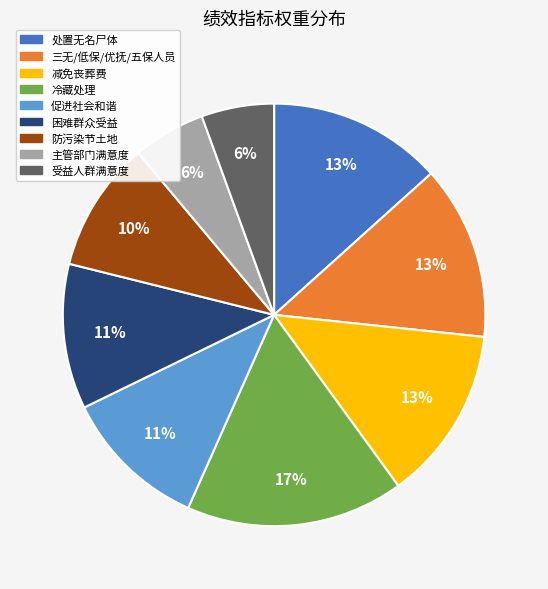

To the nearest percent, what is the average slice percentage?

11%